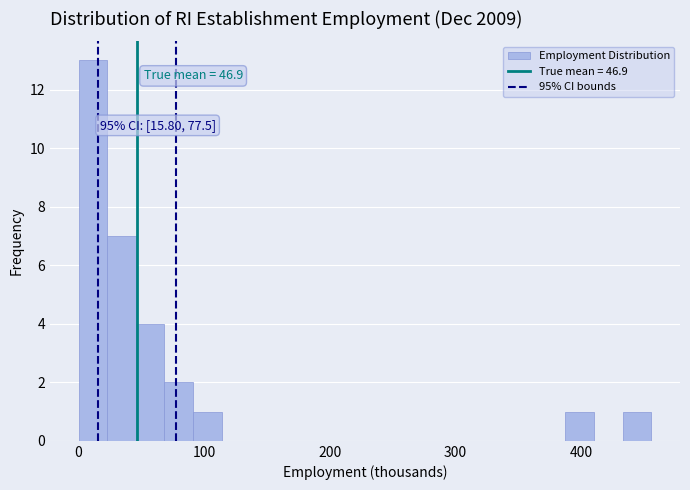

Read against the x-axis, roughly where is the centre of the tallest bar?

10